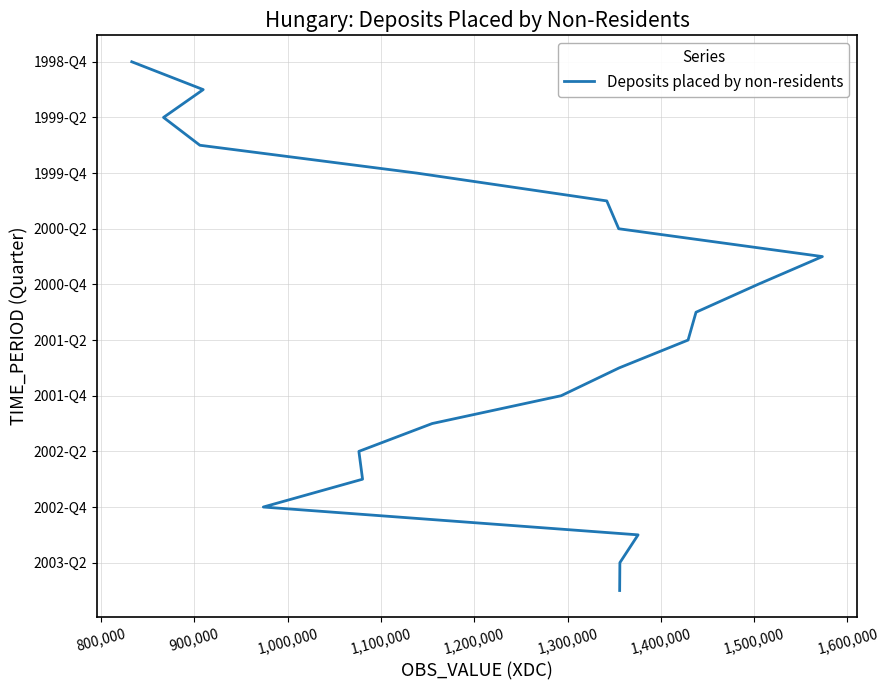

True or false: the data has more than 0 interior local peaks.

False